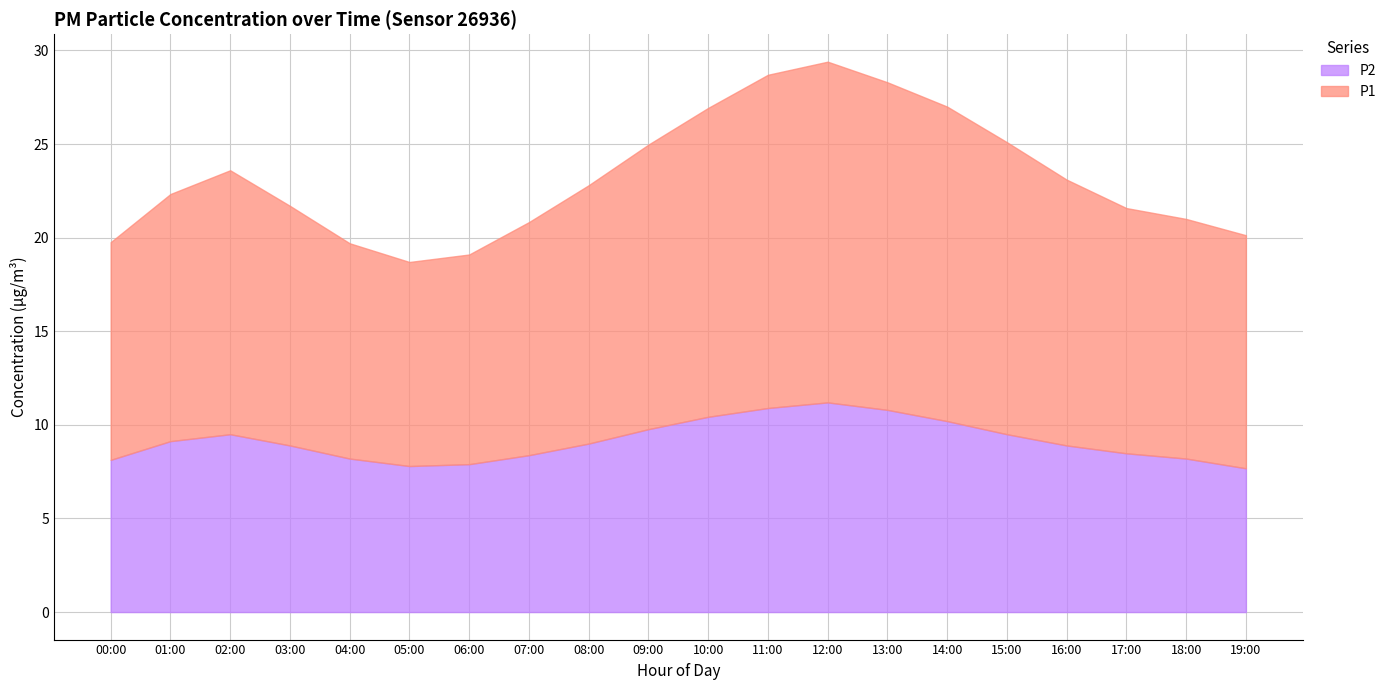

What is the minimum value for P2?

7.7